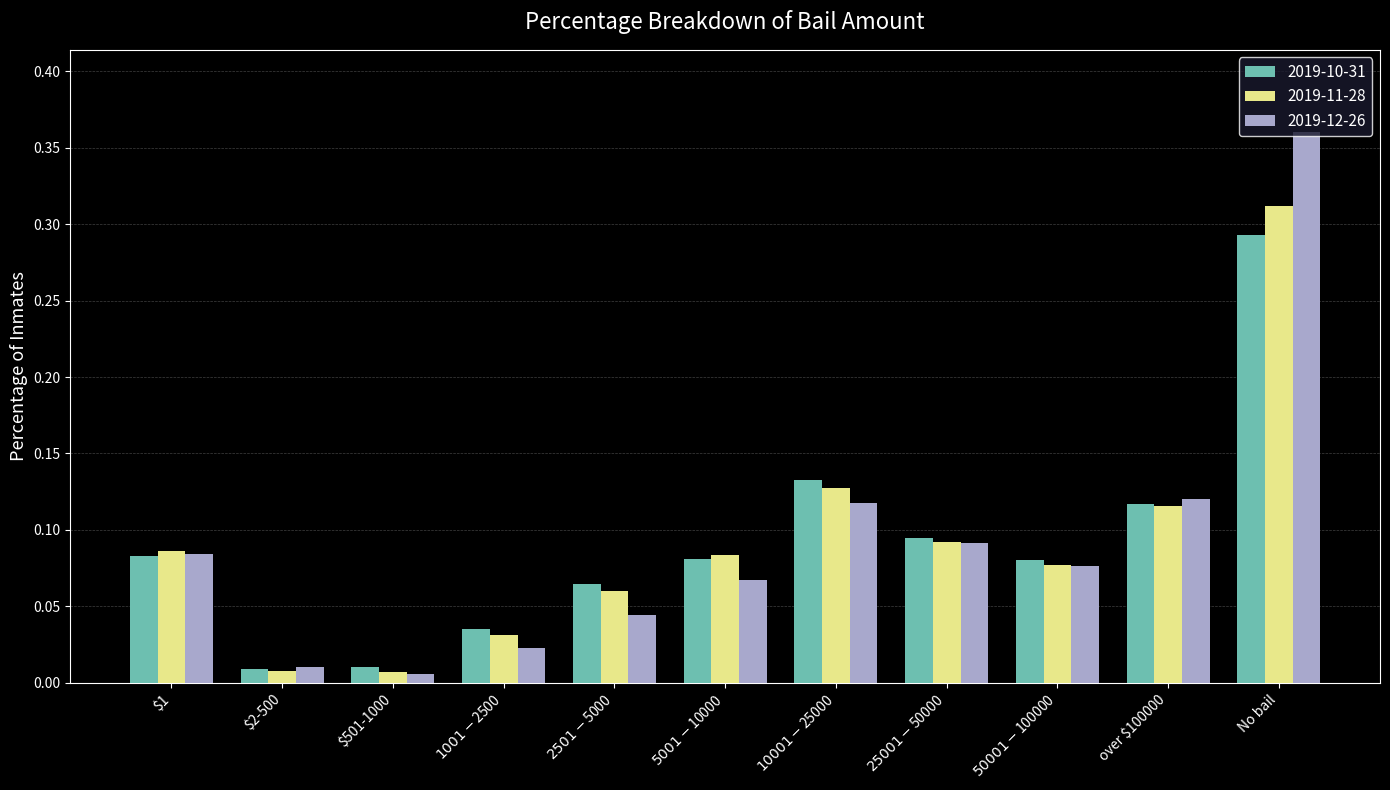

What is the sum of all 2019-10-31 values?

1.0